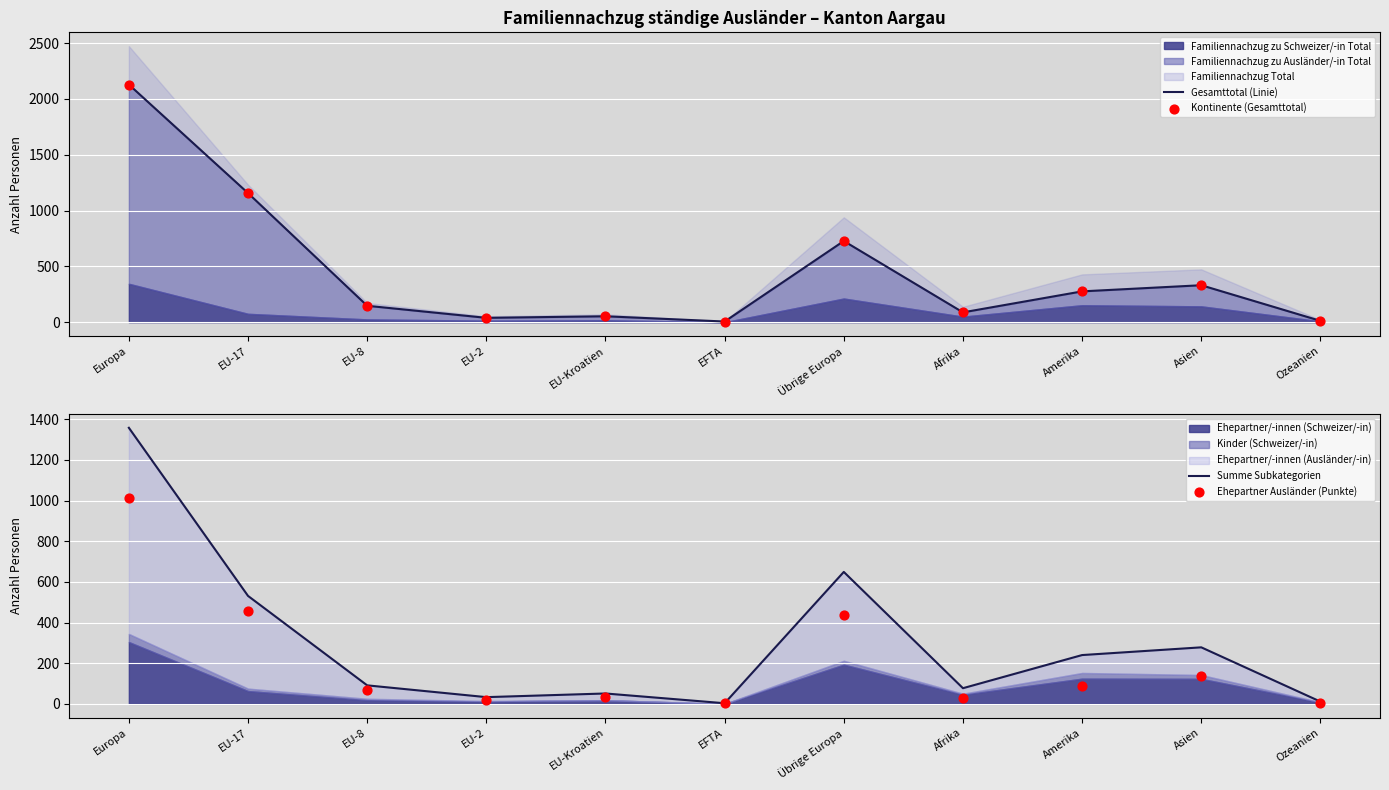

Which series has the widest spread of Y values?

Gesamttotal (Linie)